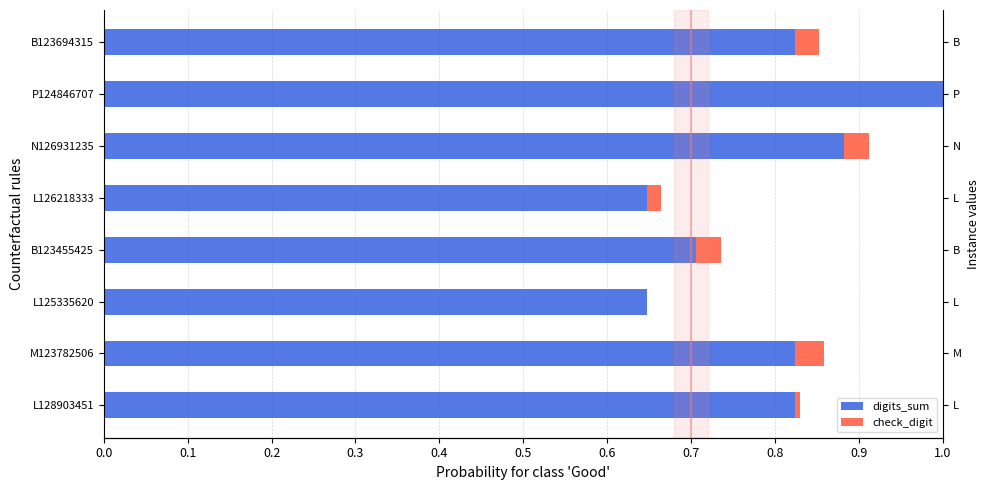

True or false: check_digit has a value of 0.0 at L126218333.

True